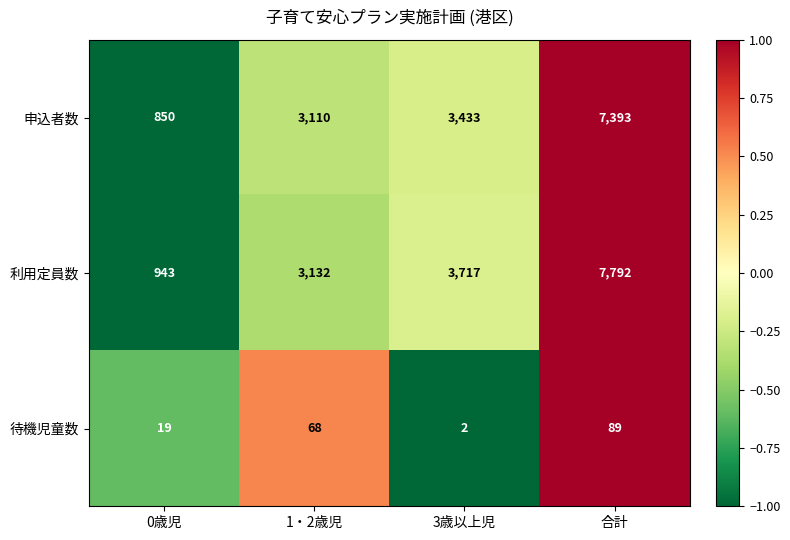

The 待機児童数 series shows 2 at 3歳以上児. True or false?

True